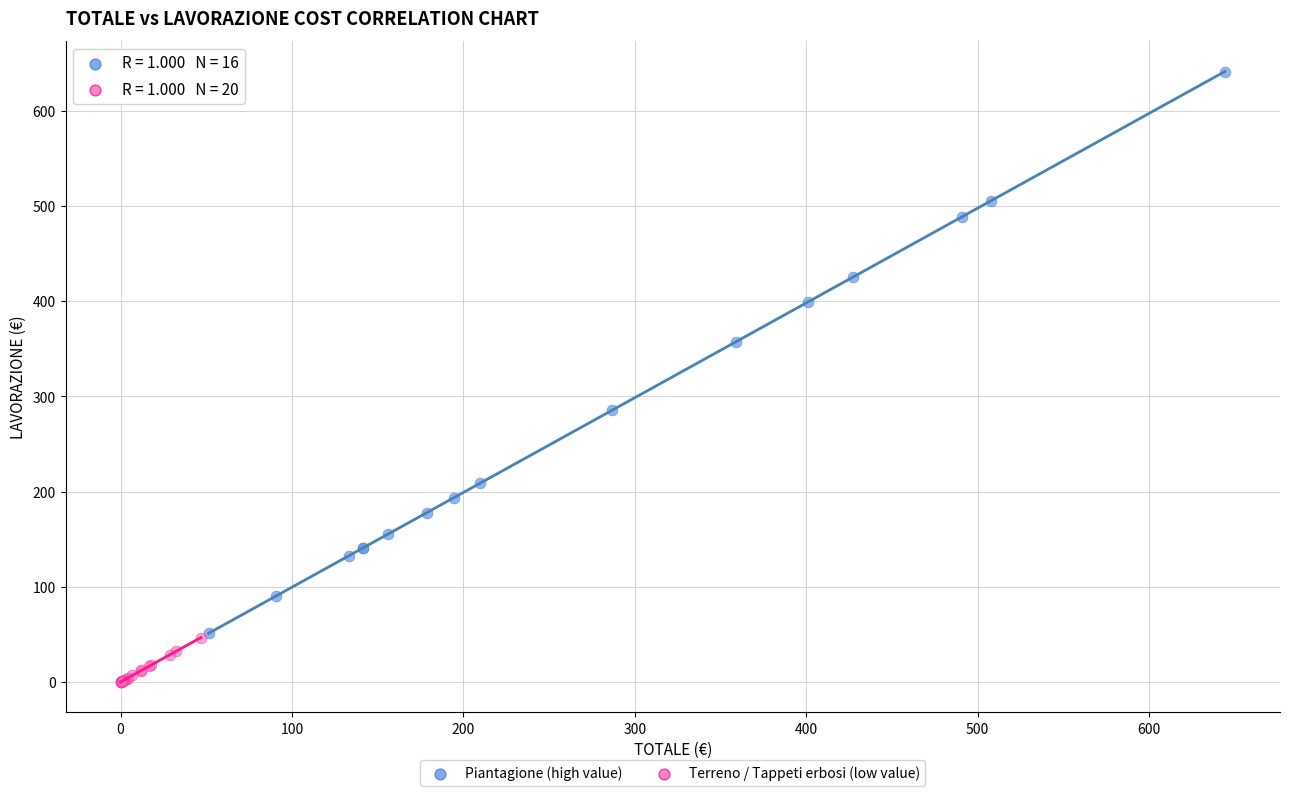

Which series contains the highest Y value?

Piantagione (high value)